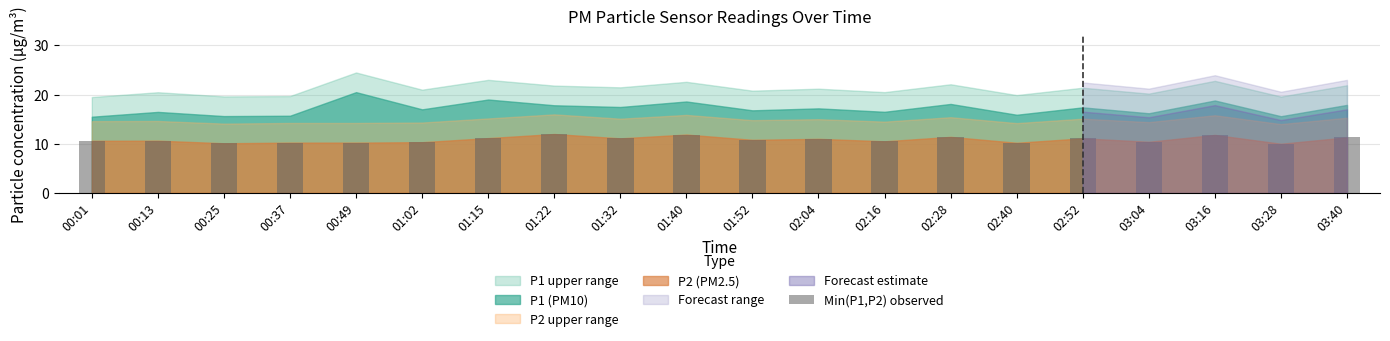

What is the sum of the values at 02:16 and 00:13?

21.1